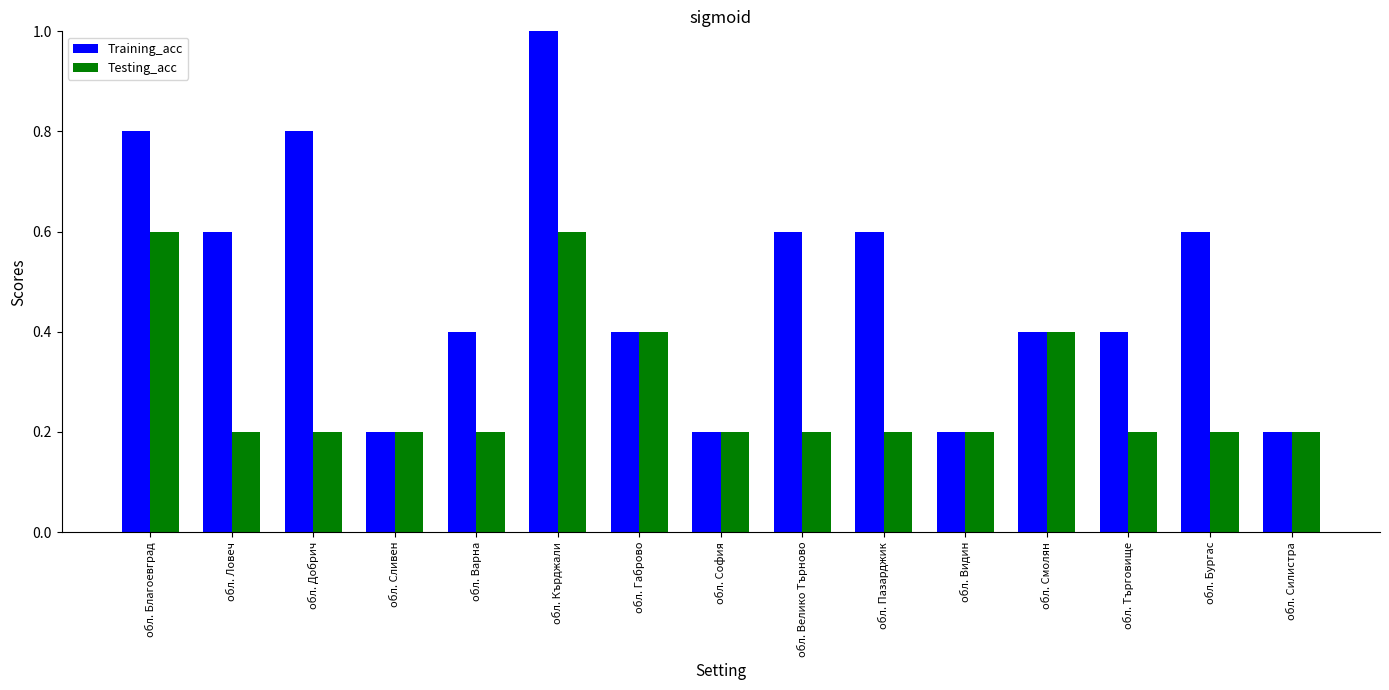

Which series has the widest spread of values?

Training_acc